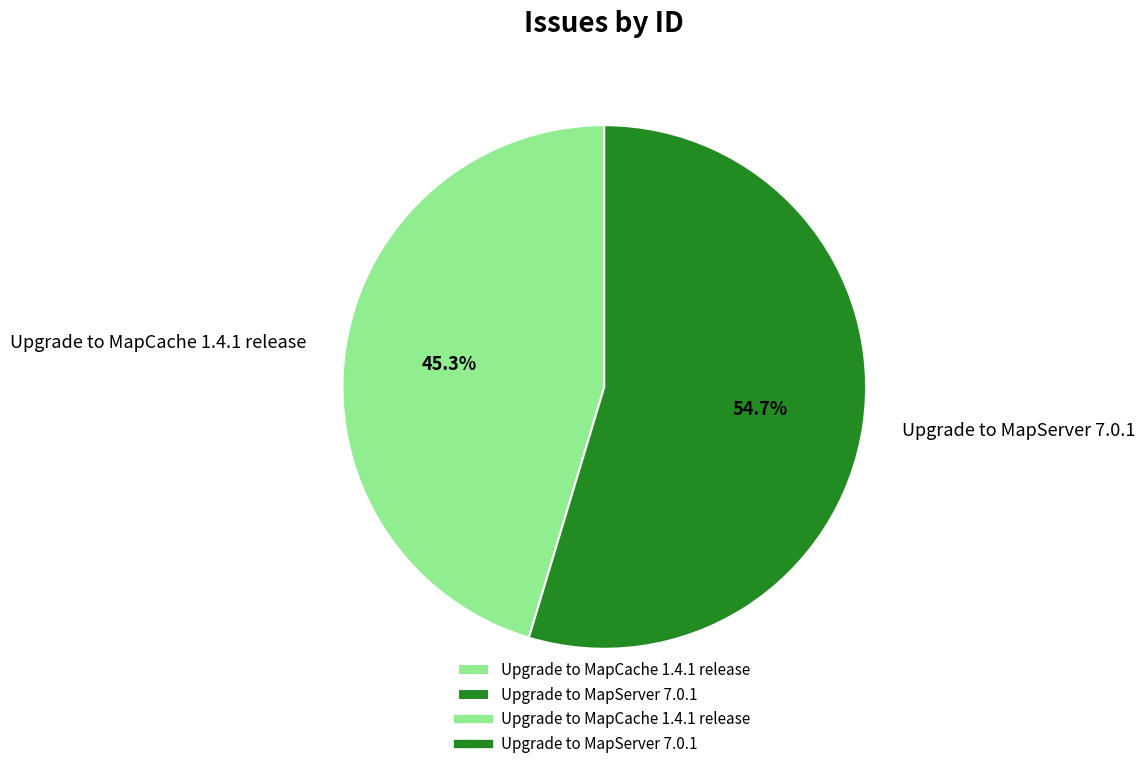

To the nearest percent, what is the combined percentage of Upgrade to MapServer 7.0.1 and Upgrade to MapCache 1.4.1 release?

100%